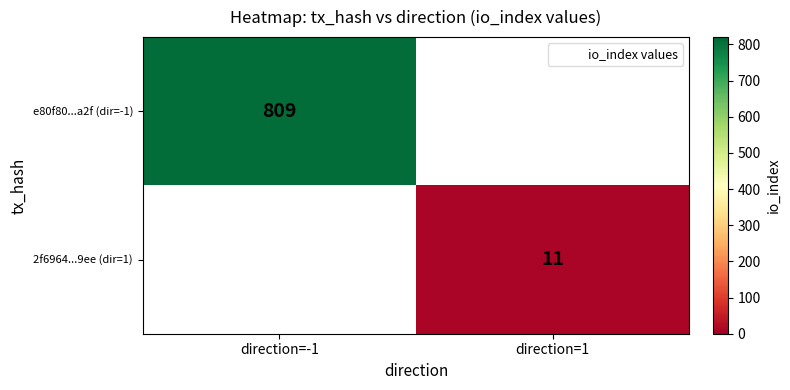

The 2f6964...9ee (dir=1) series shows 7 at direction=1. True or false?

False